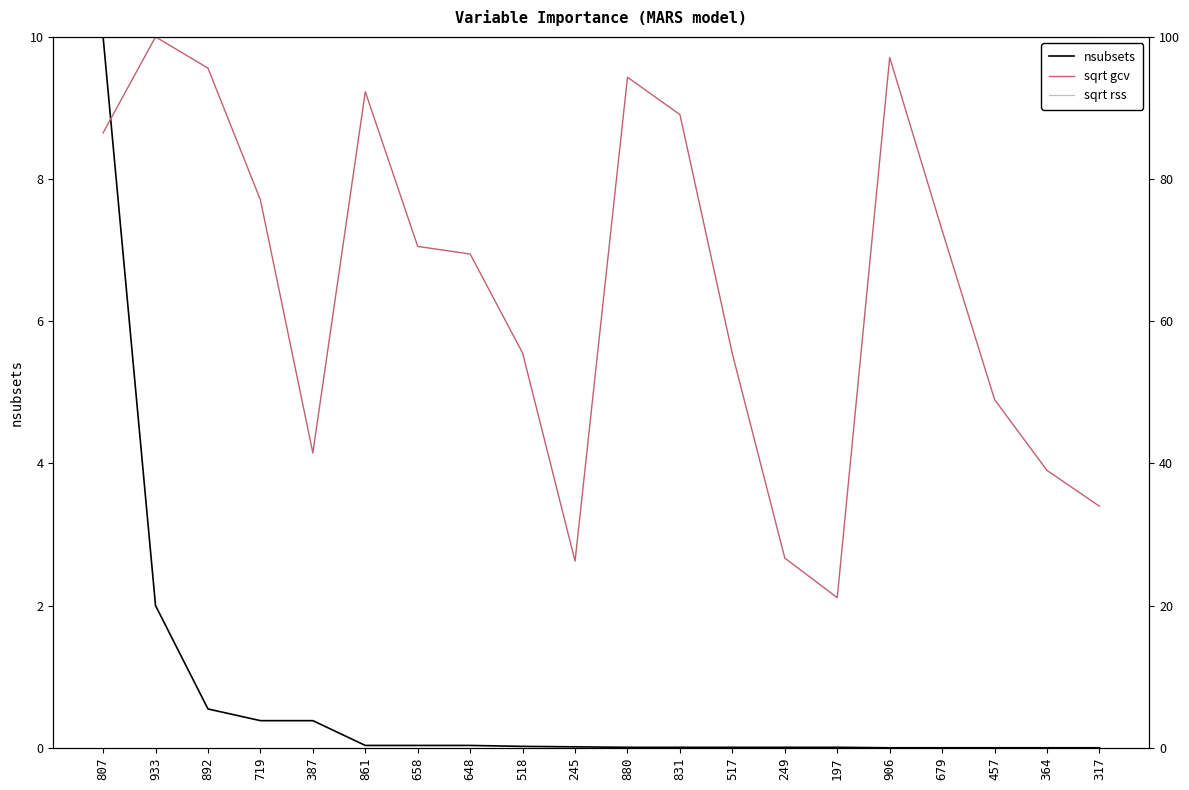

Is it true that nsubsets equals 0.0 at 197?

False